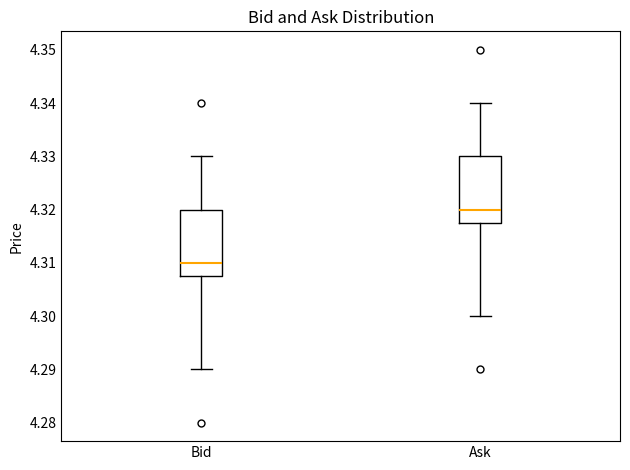

Where does the upper whisker of the box for Bid end on the y-axis? The values are not printed on the chart, so give them approximately, as read against the axis.

4.330